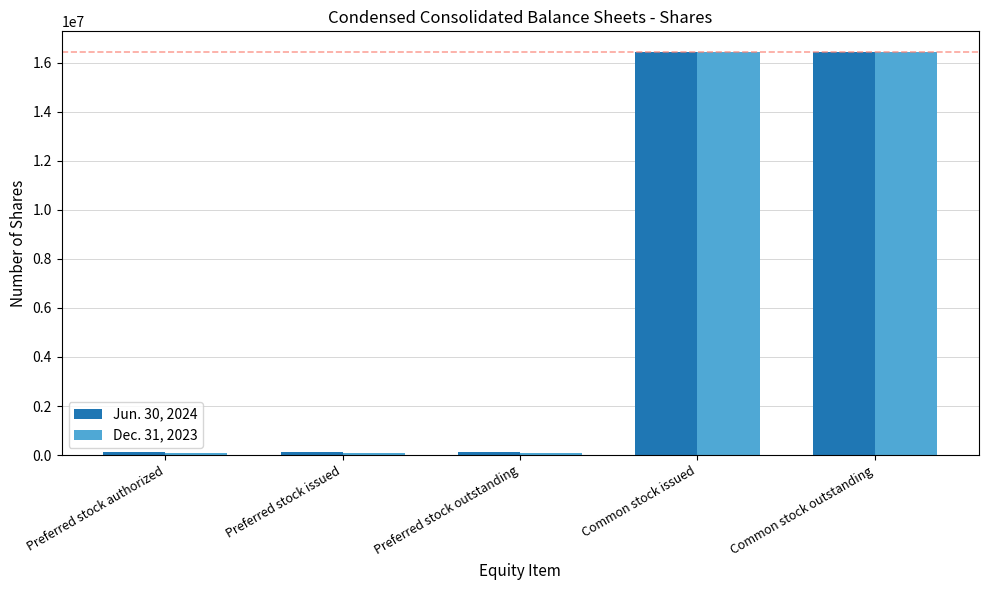

Reading left to right, transcribe all the data shown in this chart.

Jun. 30, 2024: 138000	138000	138000	16456563	16456563
Dec. 31, 2023: 98000	98000	98000	16456563	16456563